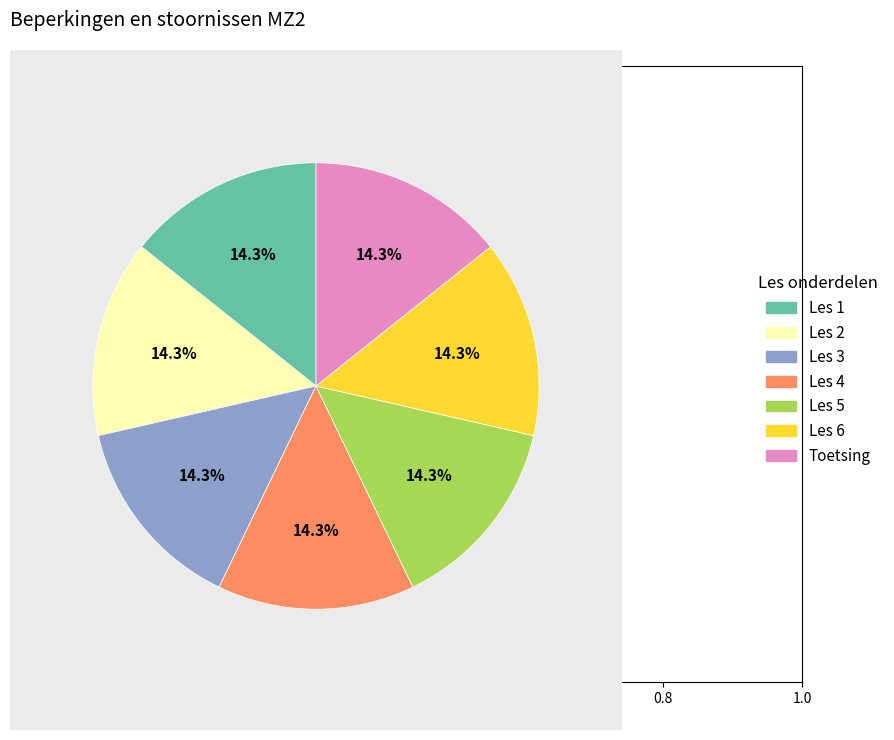

True or false: Les 3 accounts for 8% of the total.

False